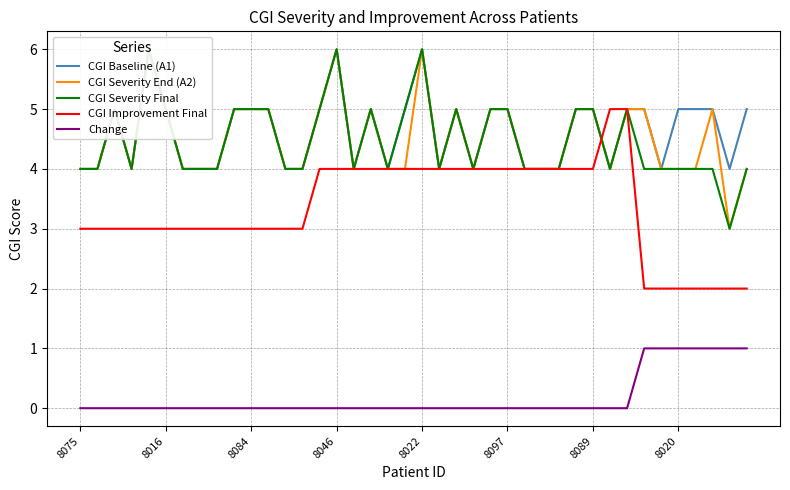

What are all the series names shown in the legend?

CGI Baseline (A1), CGI Severity End (A2), CGI Severity Final, CGI Improvement Final, Change